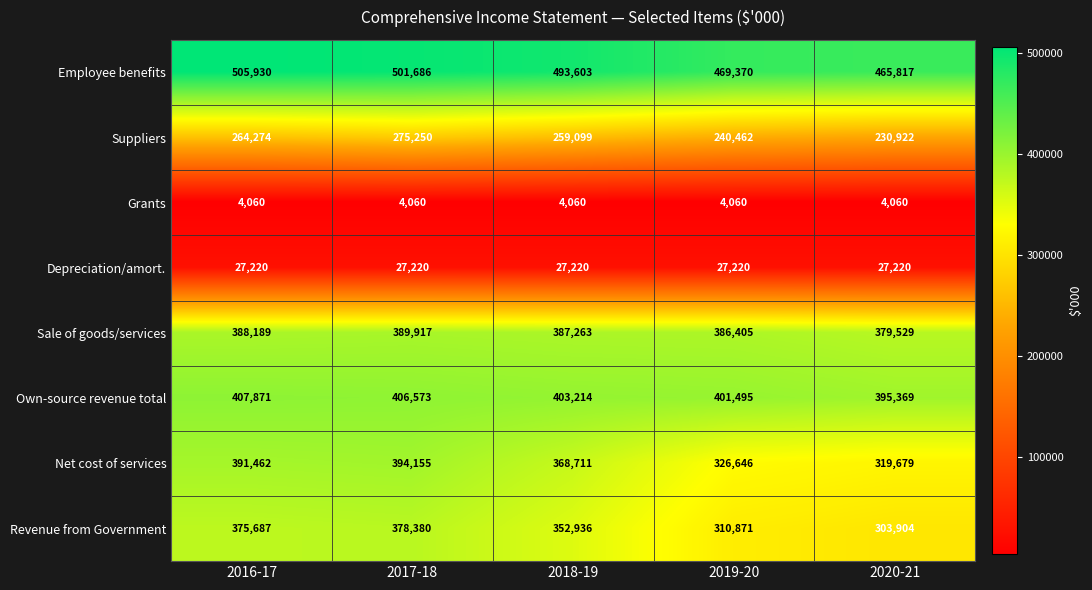

What is the spread (max minus min) of values at 2019-20?

465310